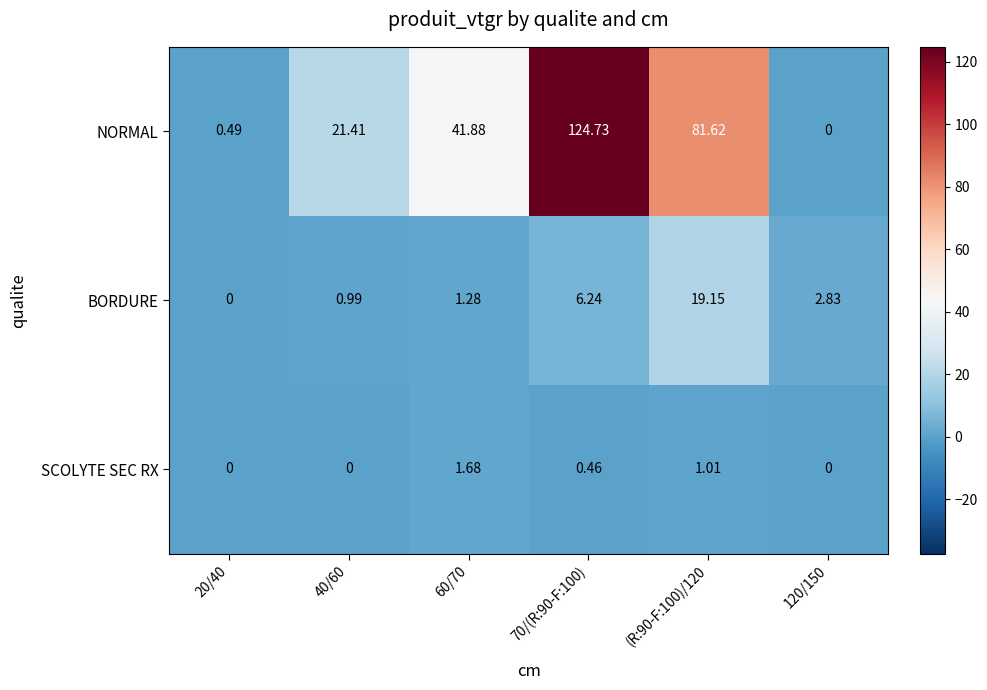

Which series changed the most between 40/60 and 120/150?

NORMAL